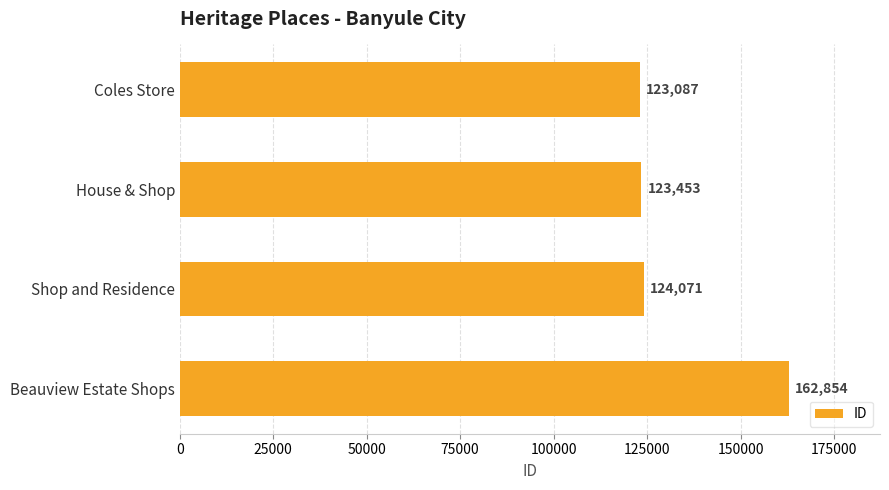

How many series are shown in this chart?

1